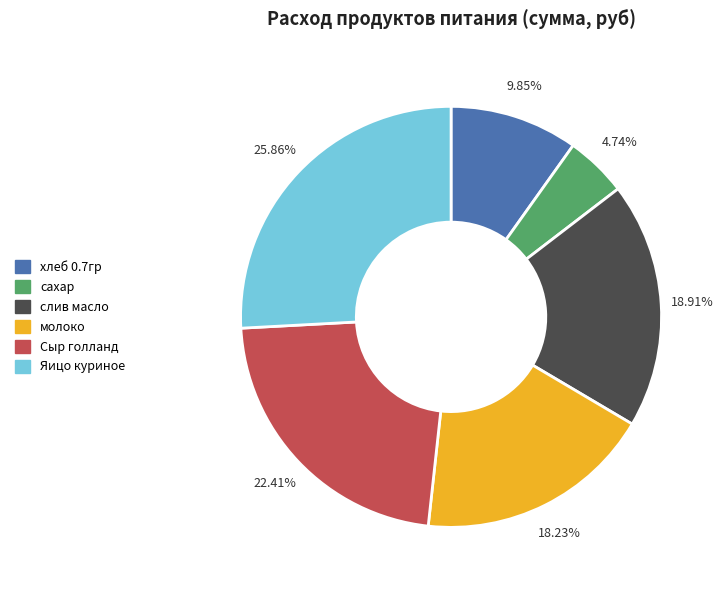

To the nearest percent, what is the average slice percentage?

17%